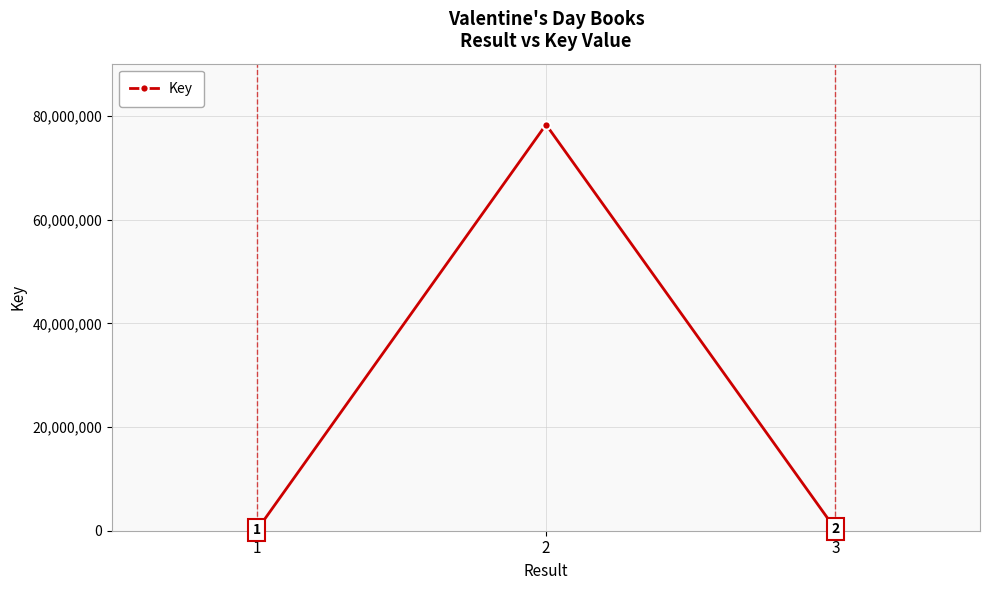

True or false: the data shows 28286932 at 2.

False